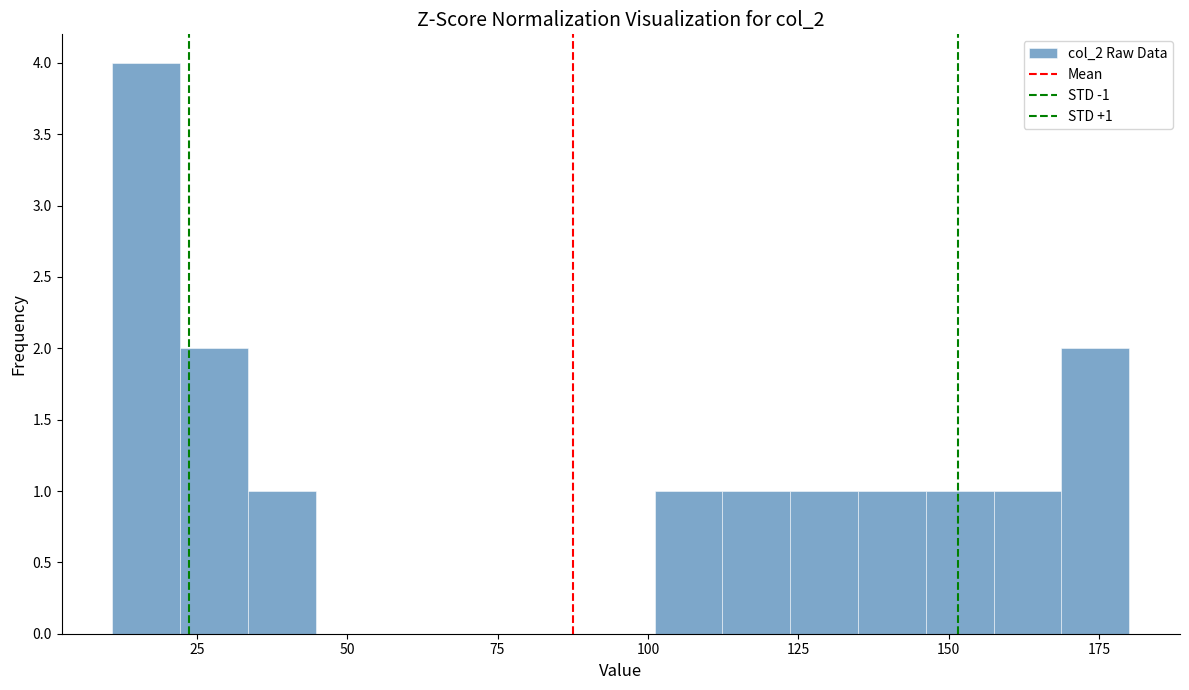

Read against the x-axis, roughly where is the centre of the tallest bar?

15